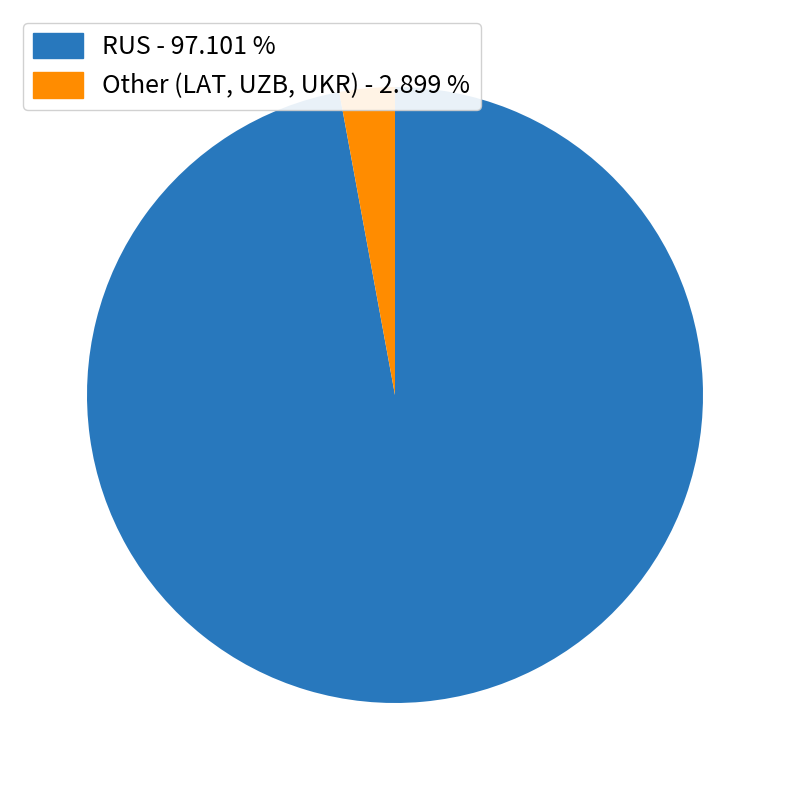

Is there a majority slice in this chart?

Yes